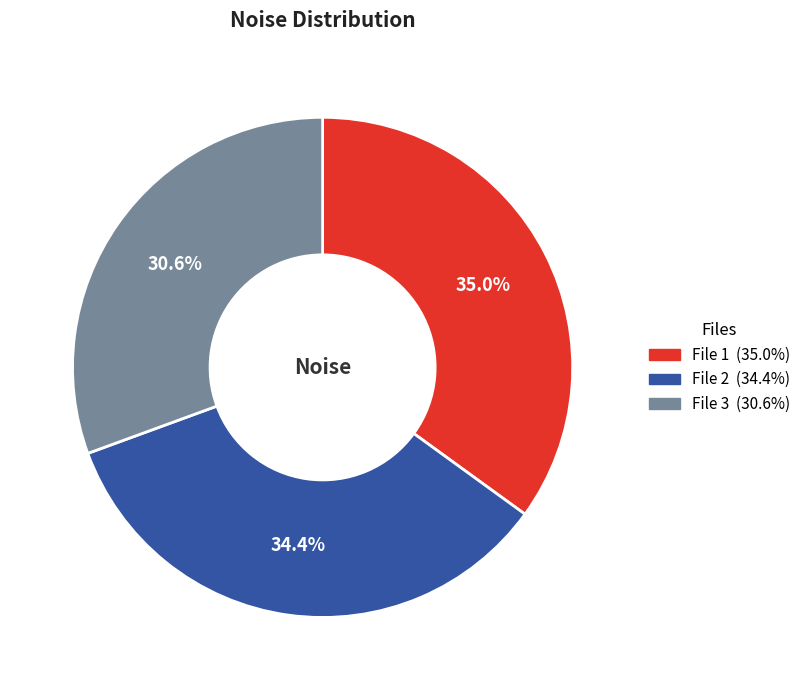

Is there a majority slice in this chart?

No